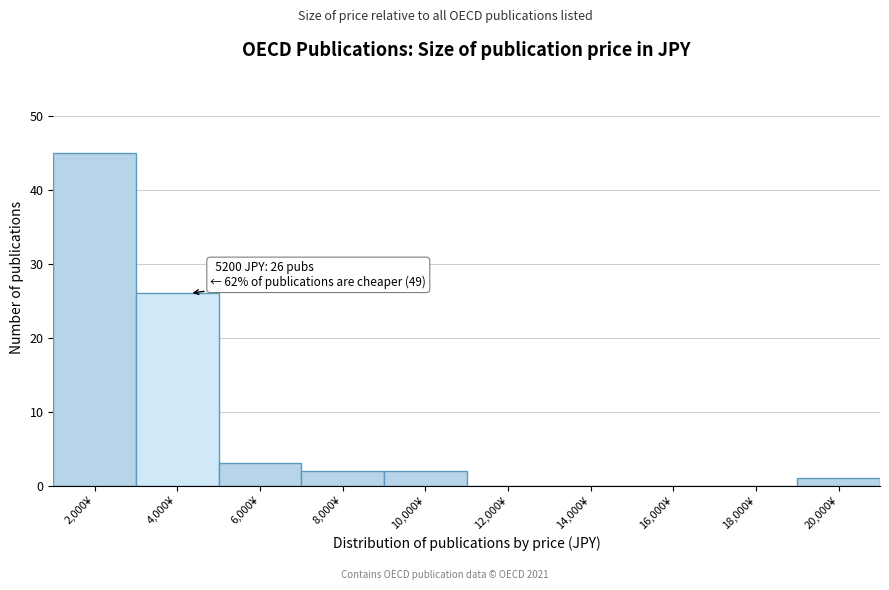

Reading left to right, transcribe all the data shown in this chart.

2,000¥=45	4,000¥=26	6,000¥=3	8,000¥=2	10,000¥=2	12,000¥=0	14,000¥=0	16,000¥=0	18,000¥=0	20,000¥=1